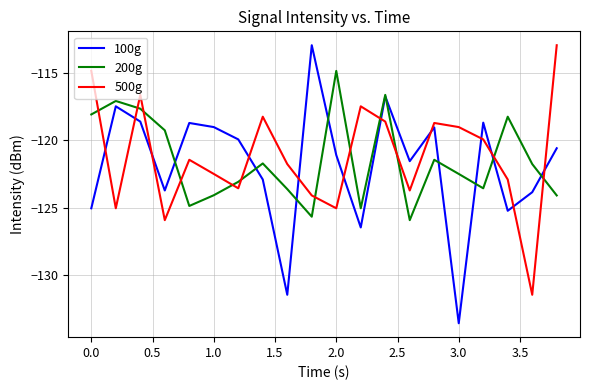

What is the difference between the maximum and minimum values in the 500g series?

18.5